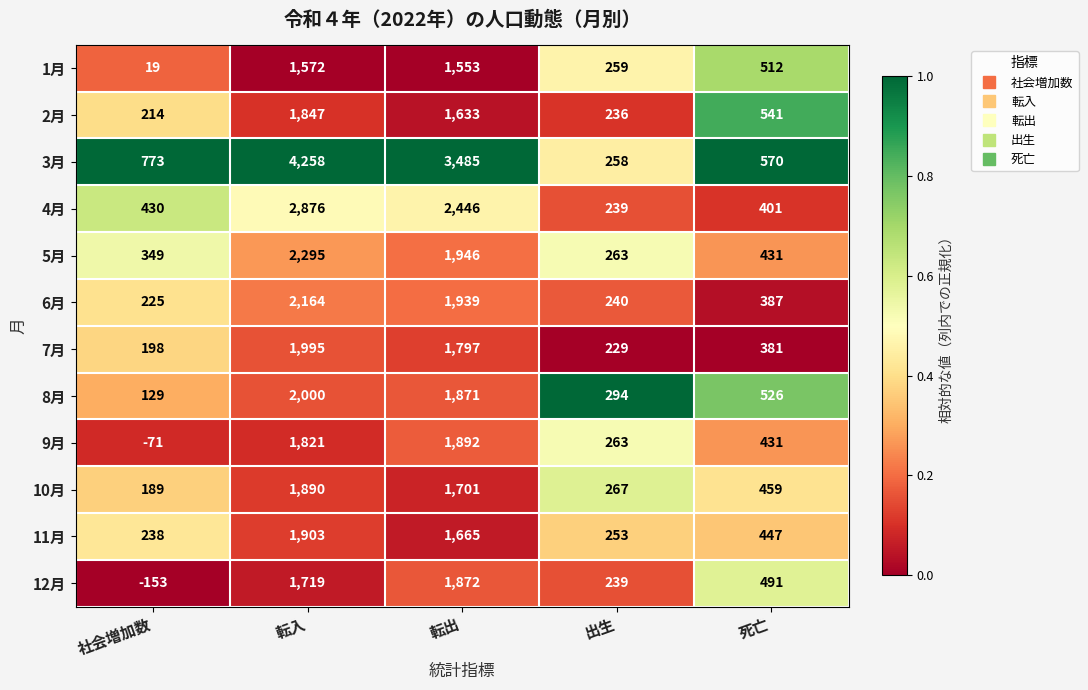

List the series in order of their peak value, highest first.

3月, 4月, 5月, 6月, 8月, 7月, 11月, 9月, 10月, 12月, 2月, 1月